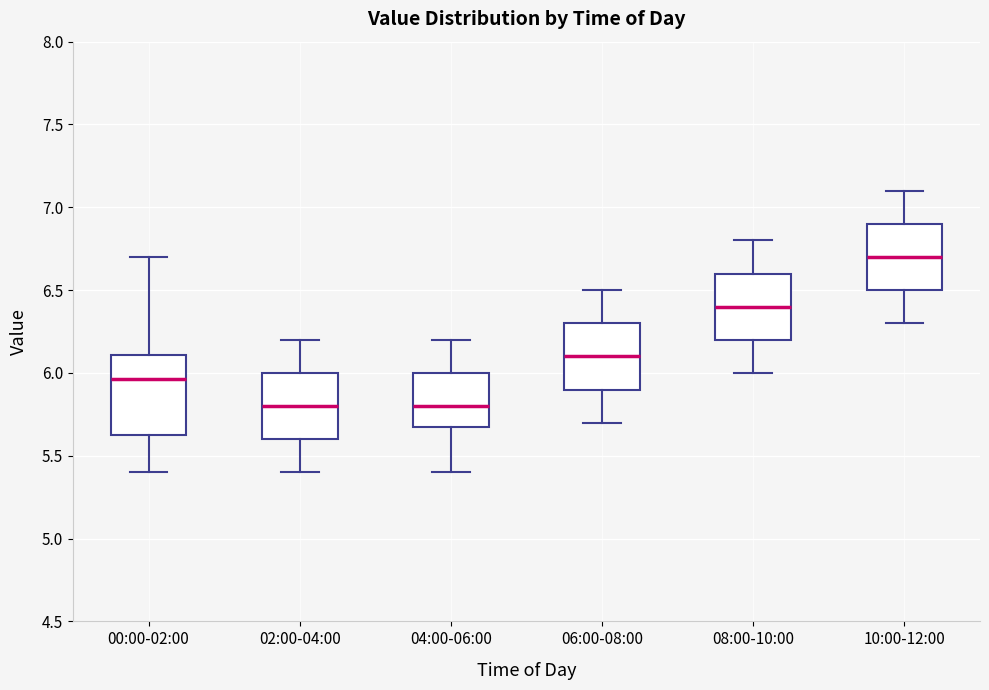

Reading left to right, transcribe this box plot: for each box, give where its median line is, the range the box spans, and where its two whiskers end, as read against the y-axis. The values are not printed on the chart, so give them approximately, as read against the axis.

00:00-02:00: median 5.95, box 5.60 to 6.10, whiskers 5.40 to 6.70
02:00-04:00: median 5.80, box 5.60 to 6.00, whiskers 5.40 to 6.20
04:00-06:00: median 5.80, box 5.70 to 6.00, whiskers 5.40 to 6.20
06:00-08:00: median 6.10, box 5.90 to 6.30, whiskers 5.70 to 6.50
08:00-10:00: median 6.40, box 6.20 to 6.60, whiskers 6.00 to 6.80
10:00-12:00: median 6.70, box 6.50 to 6.90, whiskers 6.30 to 7.10